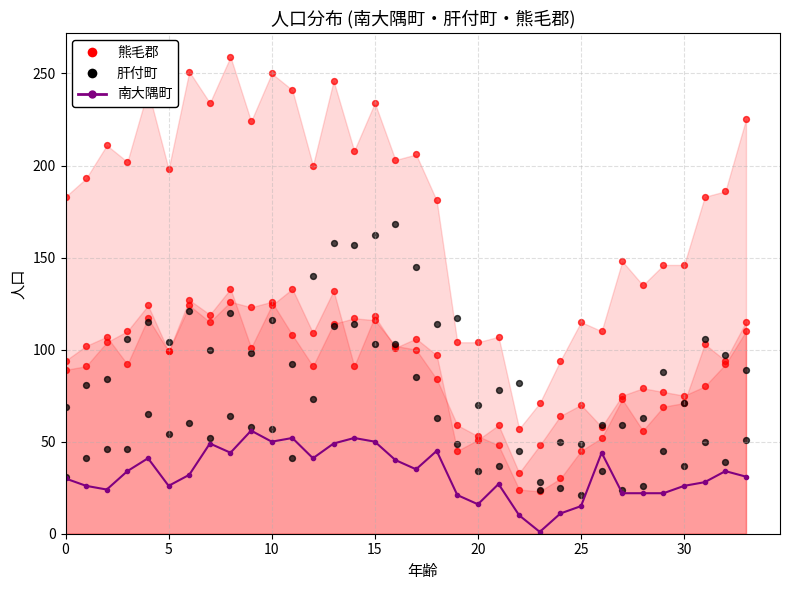

At which category is the sum across all series the highest?

13